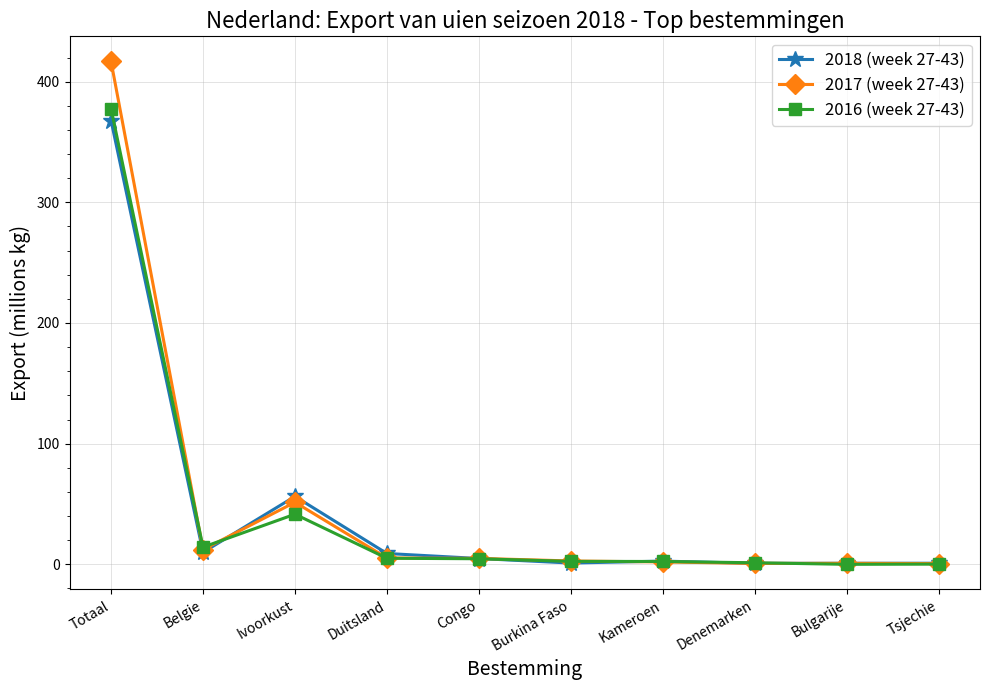

Which series has the widest spread of values?

2017 (week 27-43)